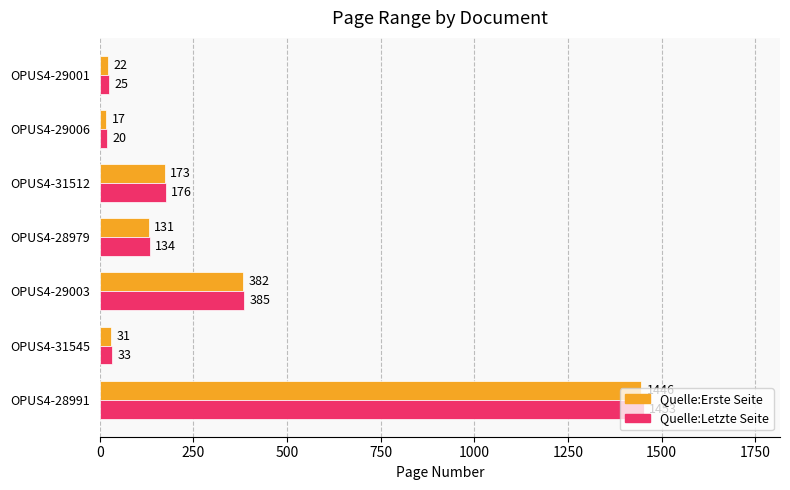

Which series has the largest range (max minus min)?

Quelle:Letzte Seite